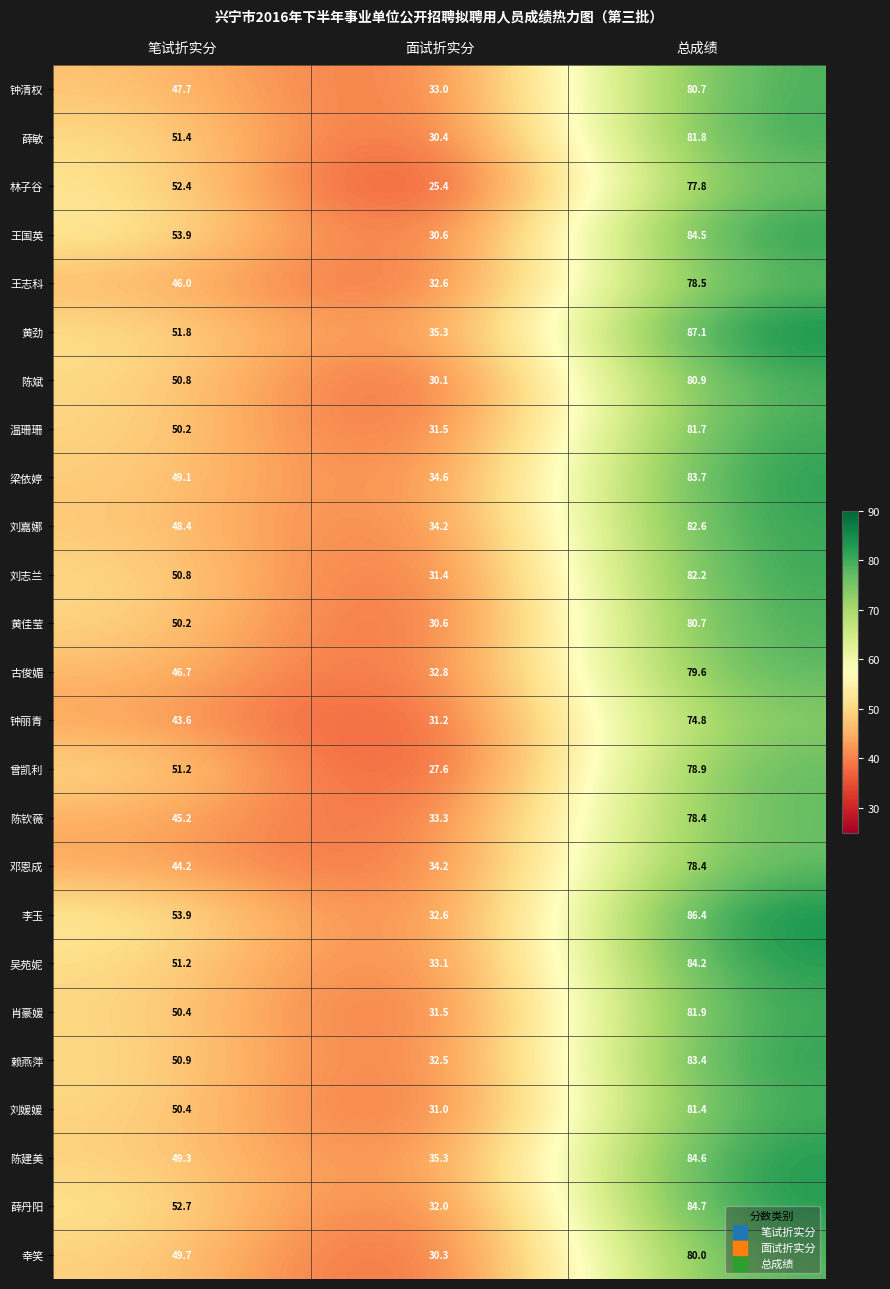

How many data points does each series have?

3